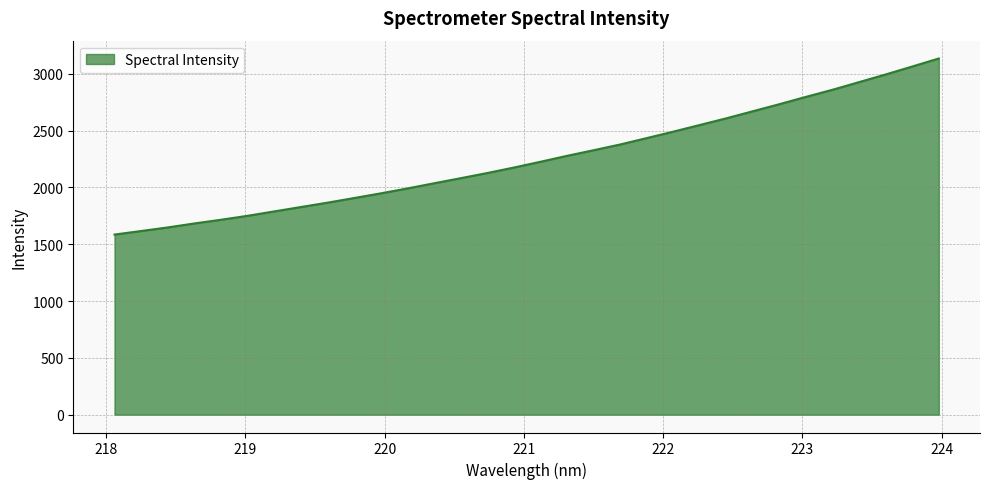

Reading left to right, what are all the values shown in this chart?

1584.8	1616.0	1647.5	1682.5	1715.0	1749.7	1788.4	1826.9	1865.2	1905.9	1947.2	1990.3	2035.5	2080.4	2125.7	2173.9	2224.7	2276.9	2326.3	2376.9	2433.1	2489.9	2548.5	2607.4	2669.7	2731.8	2796.2	2858.8	2926.0	2993.4	3063.3	3134.0